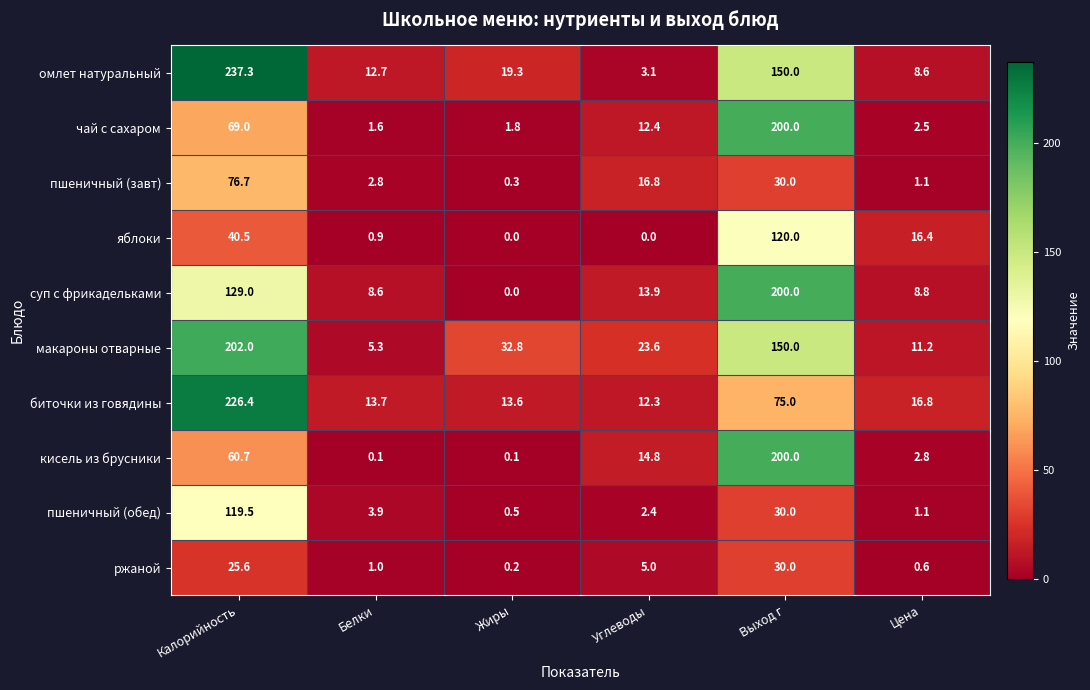

Is the value of макароны отварные at Углеводы greater than the value of кисель из брусники at Жиры?

Yes